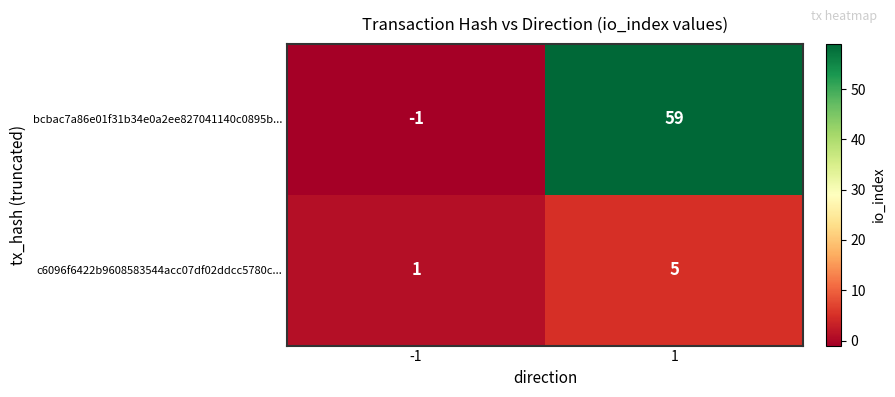

Is it true that bcbac7a86e01f31b34e0a2ee827041140c0895b... equals -2 at -1?

False